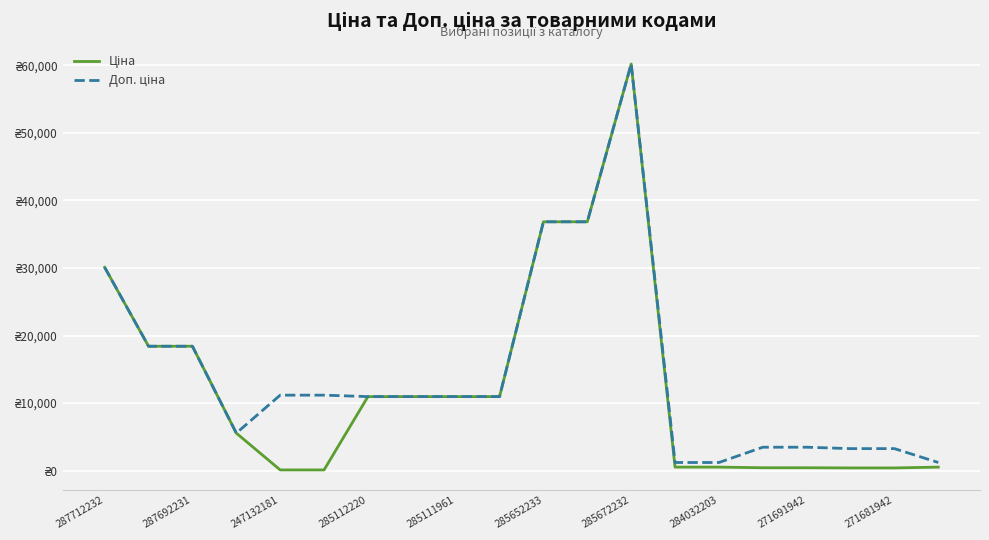

Does the chart have visible grid lines?

Yes